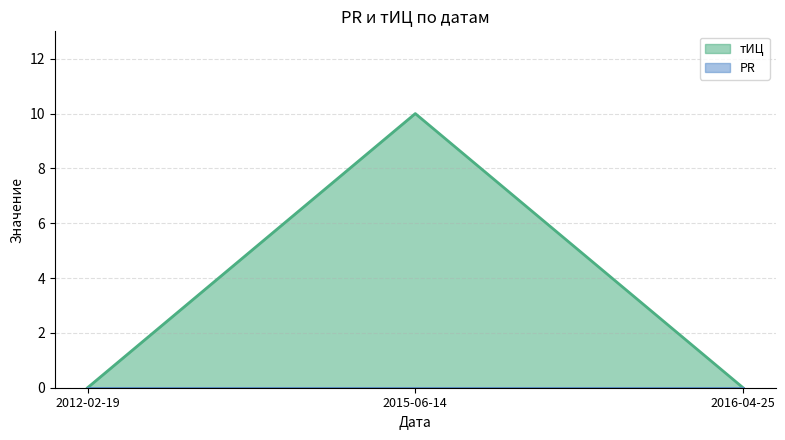

What is the sum of the values at 2015-06-14 and 2016-04-25?

10